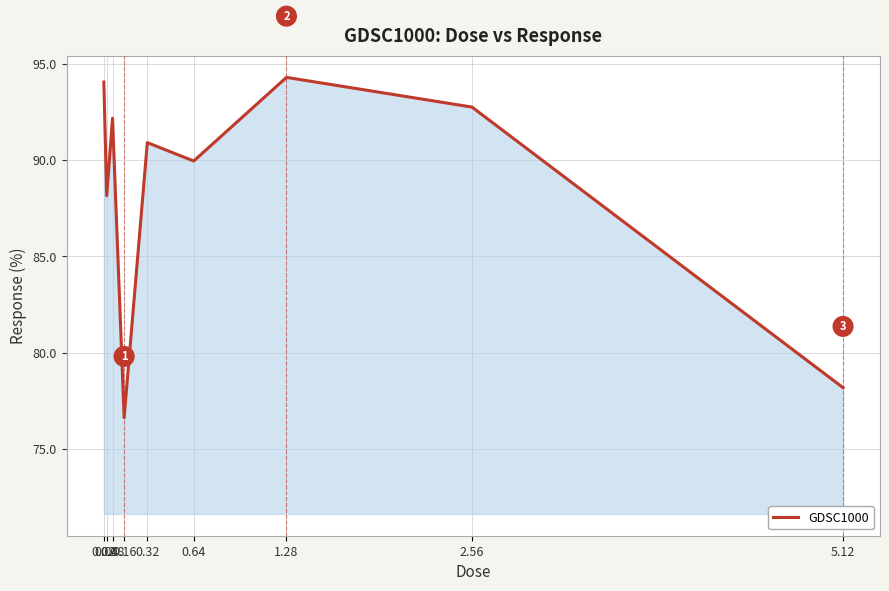

What position from the right is 5.12?

1